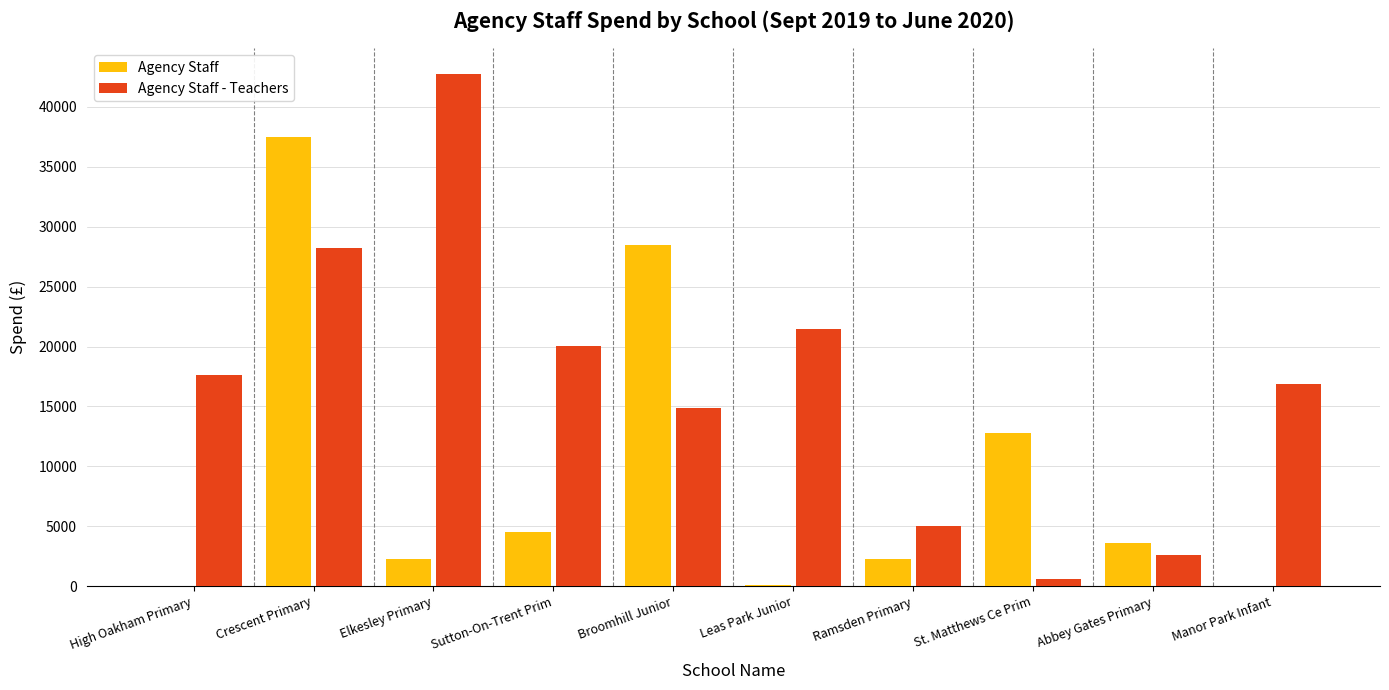

What is the sum of the Agency Staff - Teachers values at Sutton-On-Trent Prim and High Oakham Primary?

37651.2